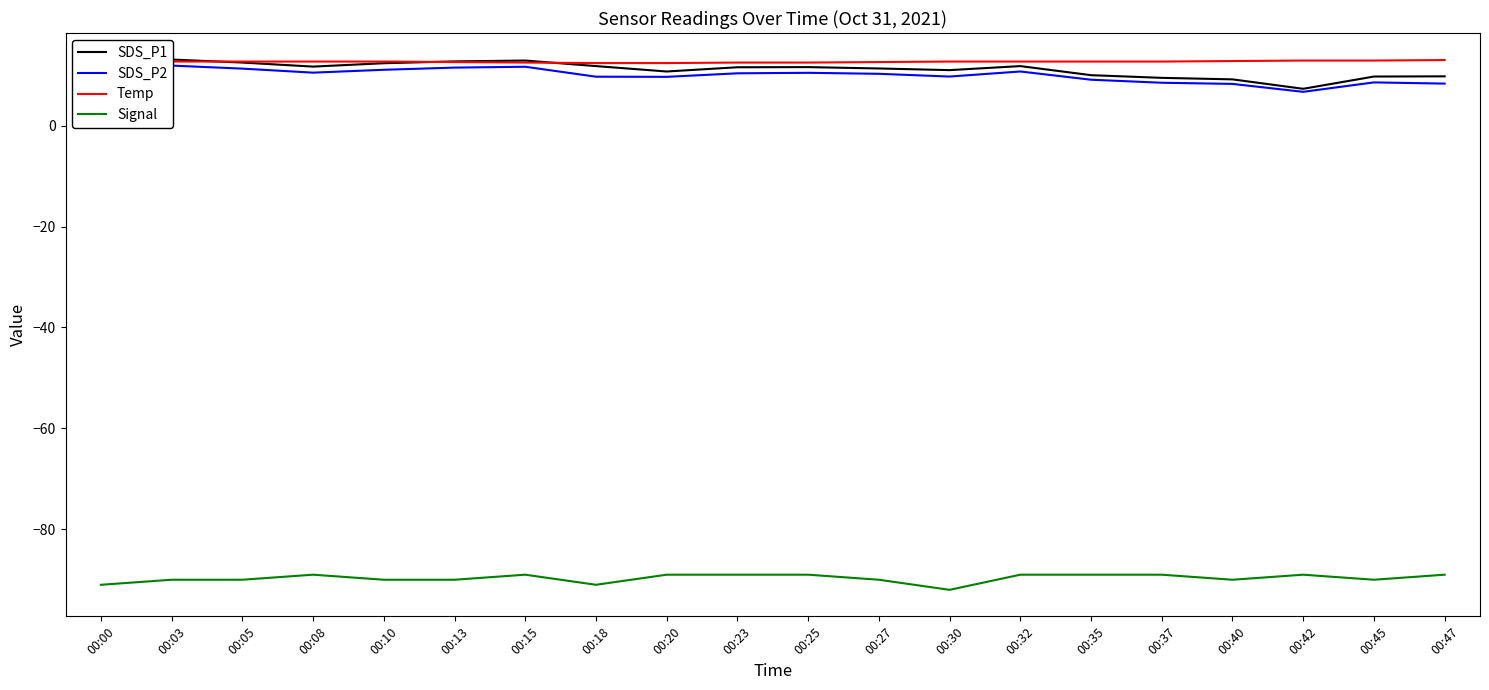

True or false: Signal has more than 0 points higher than both neighbors.

True